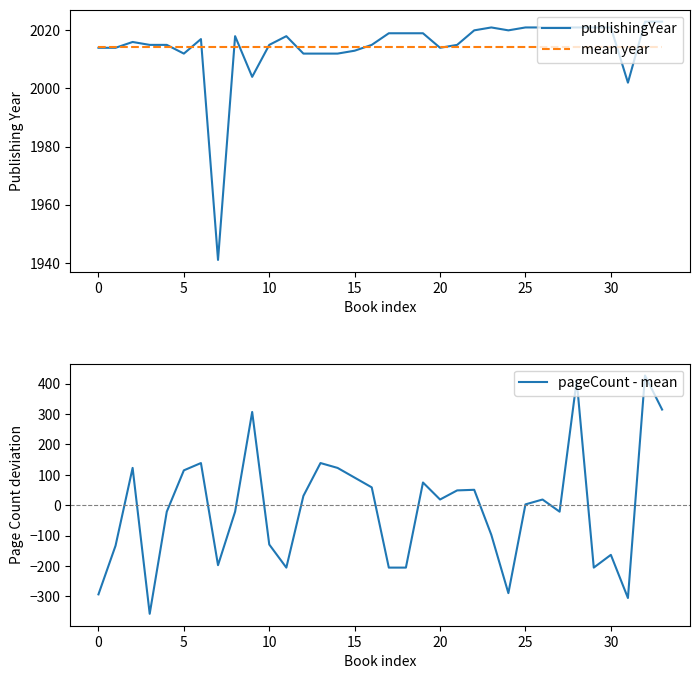

What is the total value across all series at 13?

4165.0